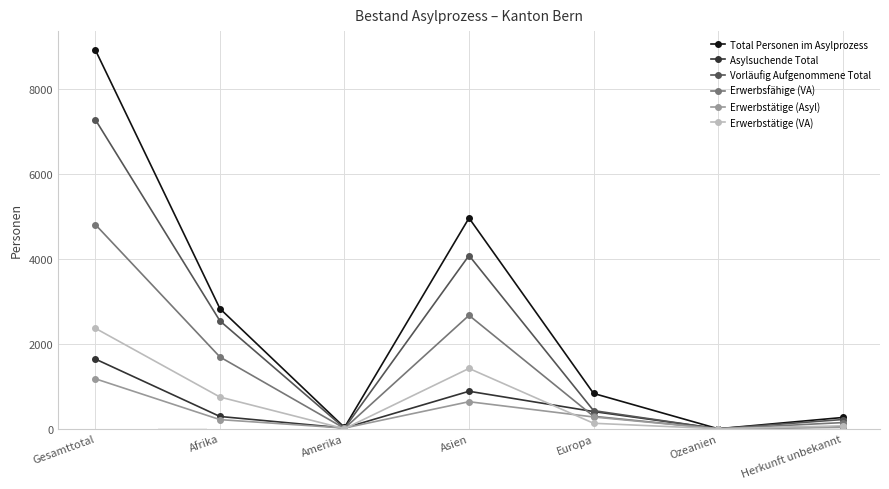

Is it true that Vorläufig Aufgenommene Total equals 14 at Amerika?

True